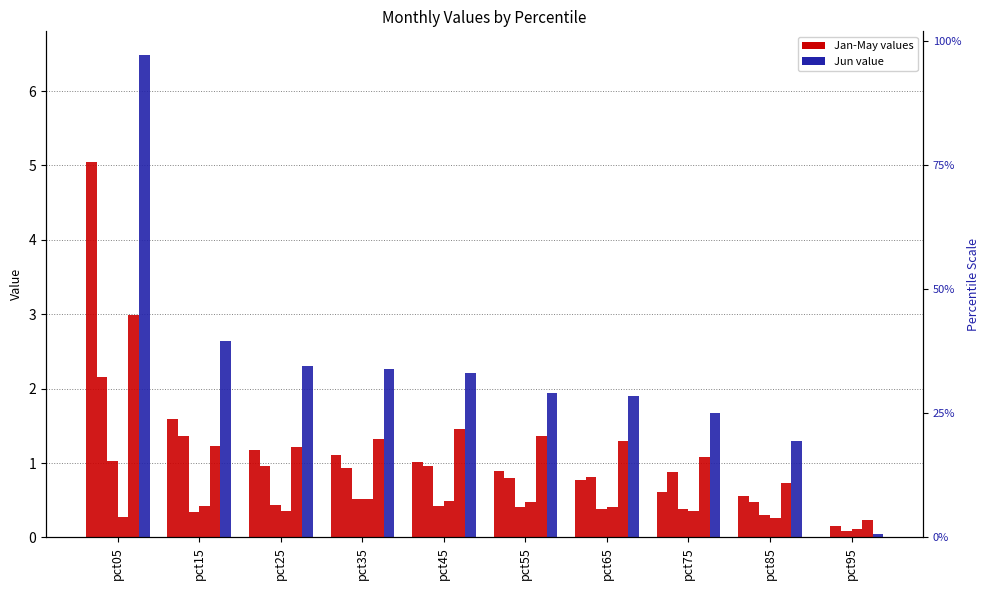

Which series has the widest spread of values?

Jun